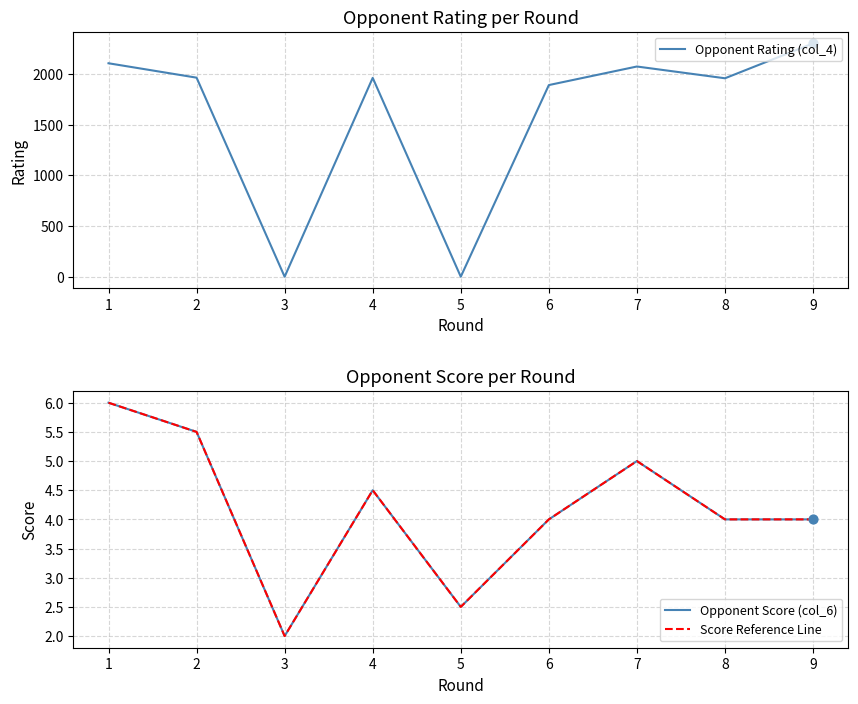

Is the value of Score Reference Line at 3 greater than the value of Opponent Rating (col_4) at 6?

No